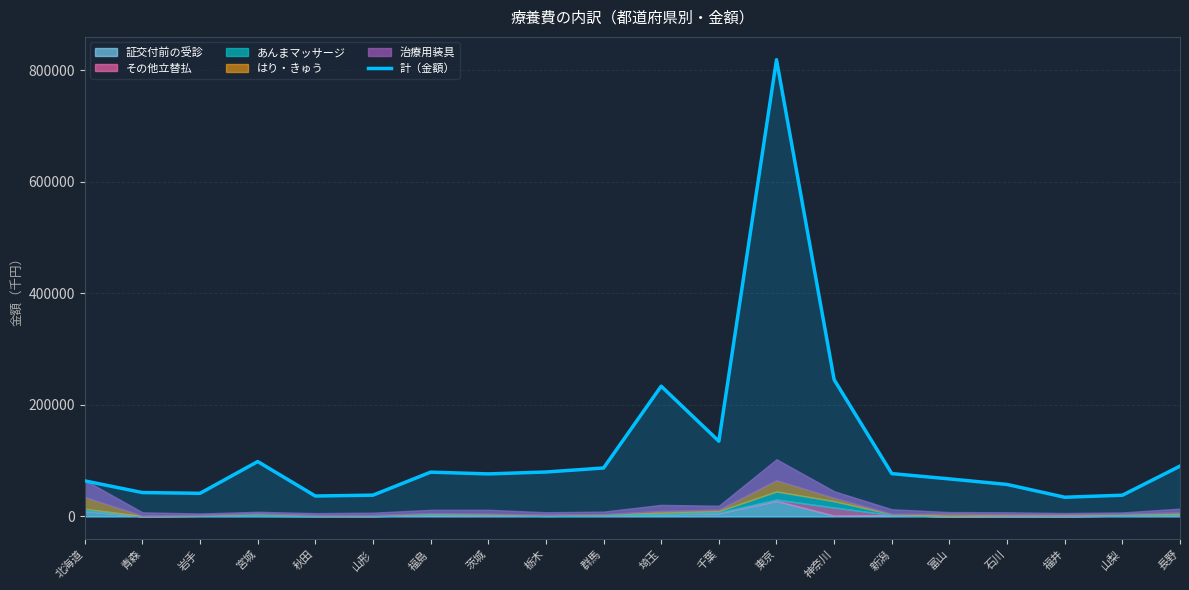

Which category has the lowest value across all series?

福井